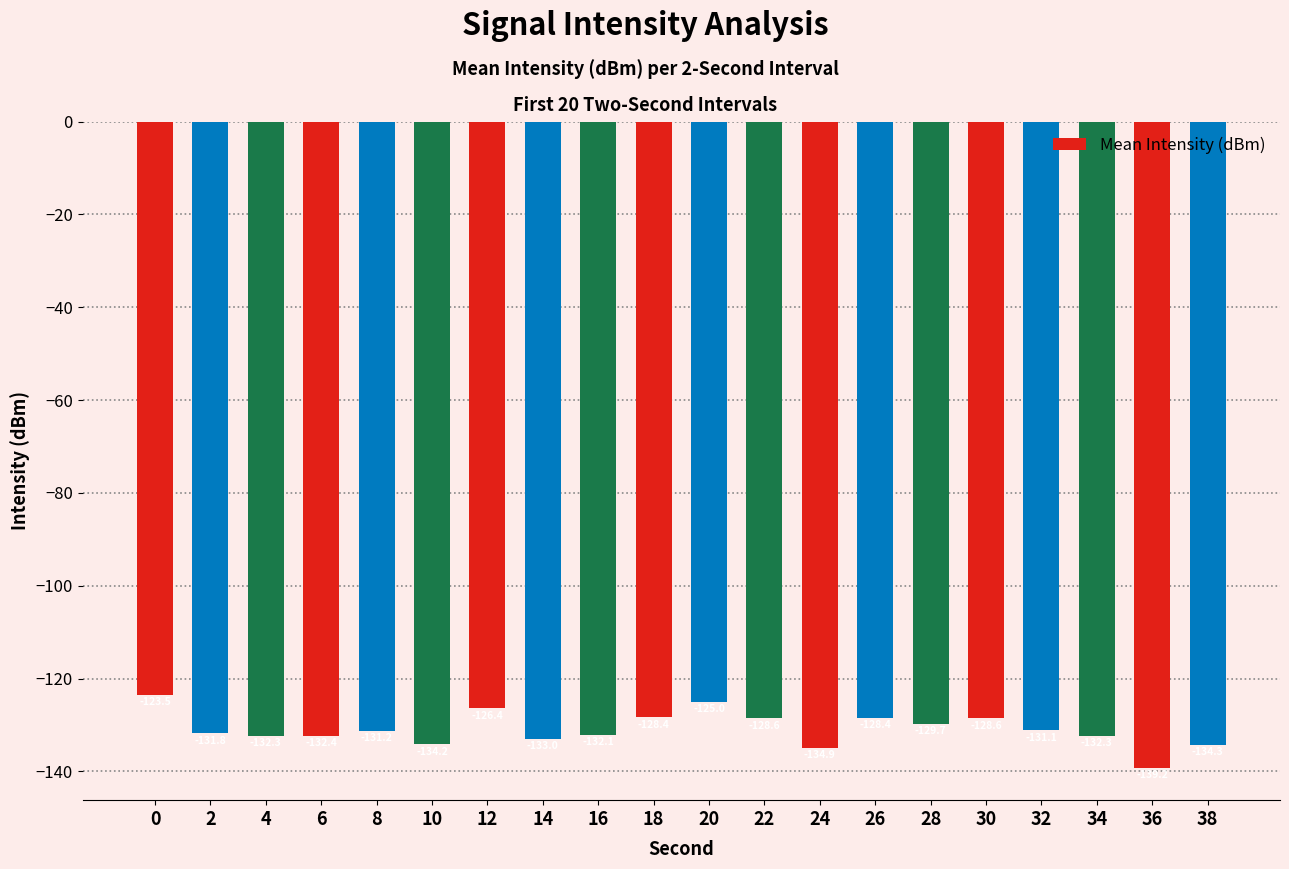

At which category does the chart reach its minimum across all series?

36